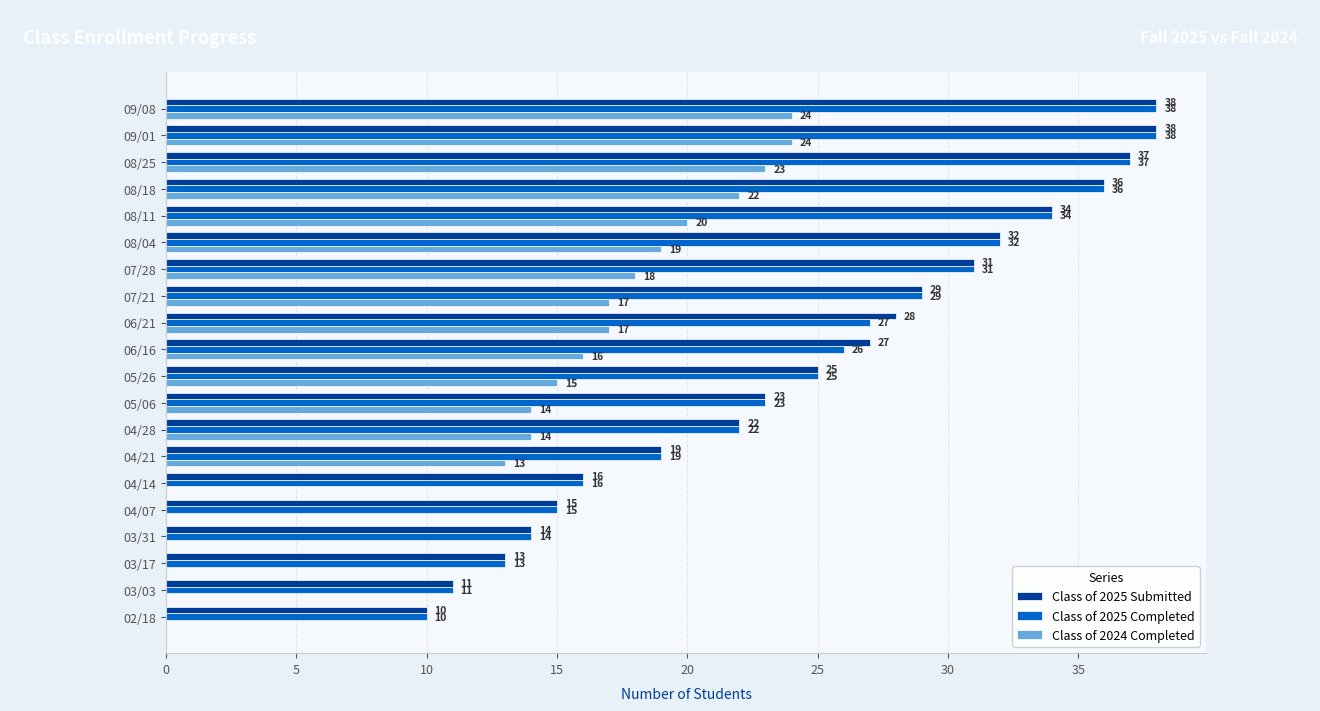

How many values in Class of 2024 Completed are above zero?

14